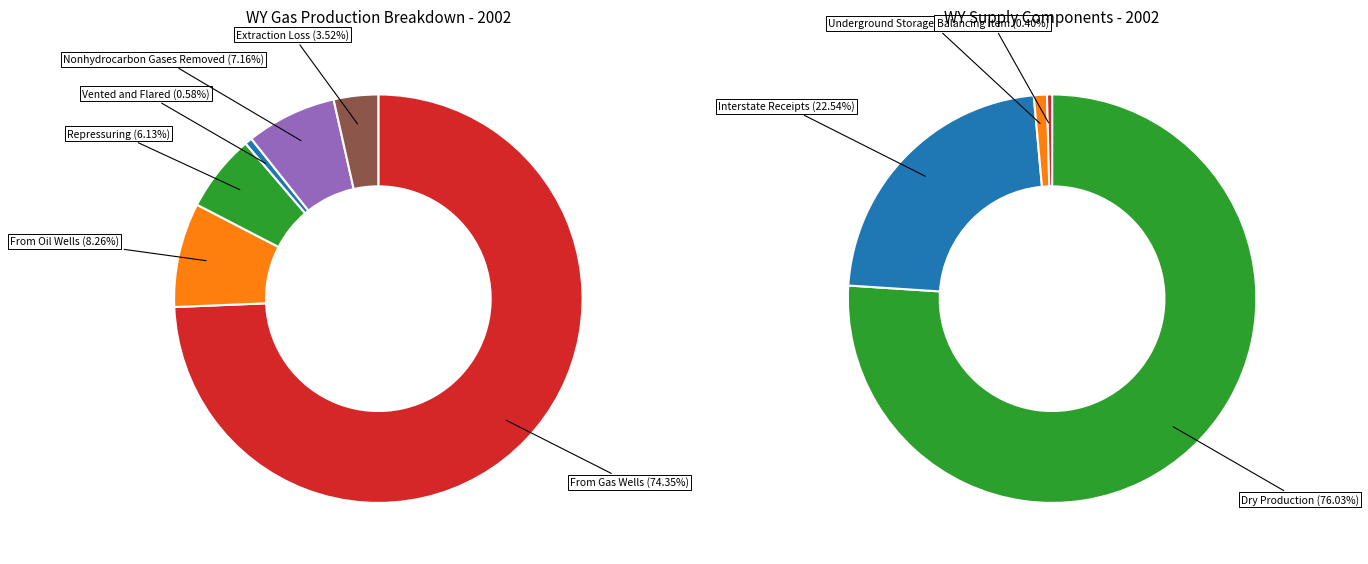

Which slice is the largest?

From Gas Wells